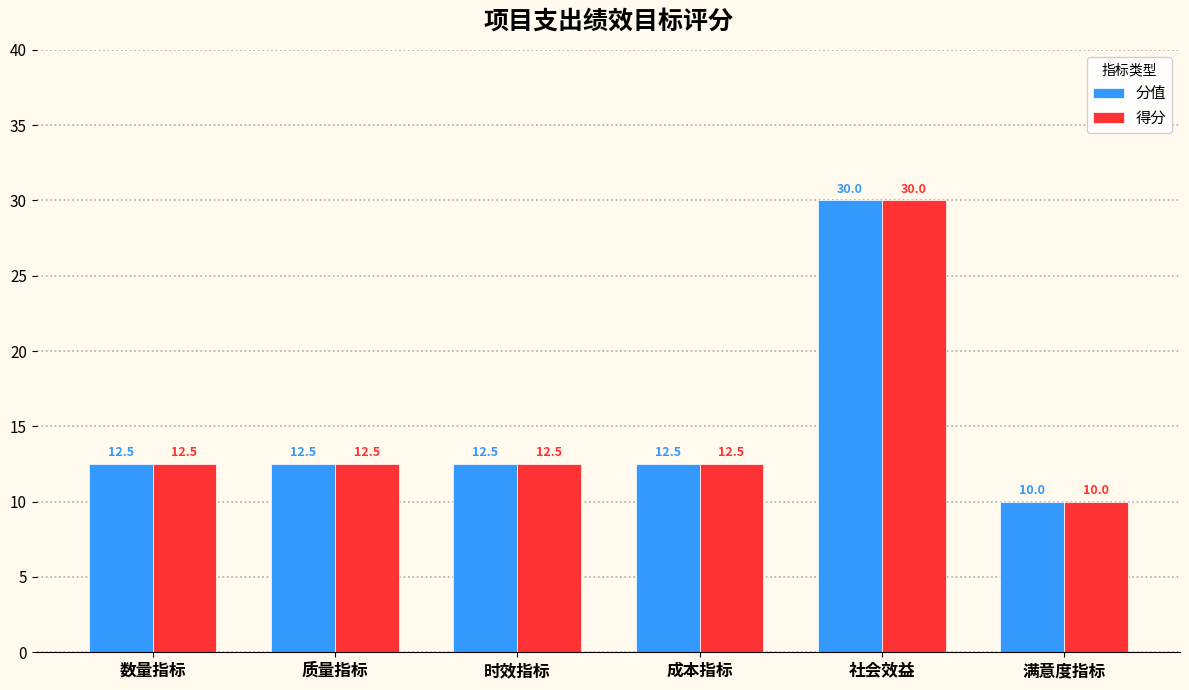

What is the highest value of the 分值 series?

30.0